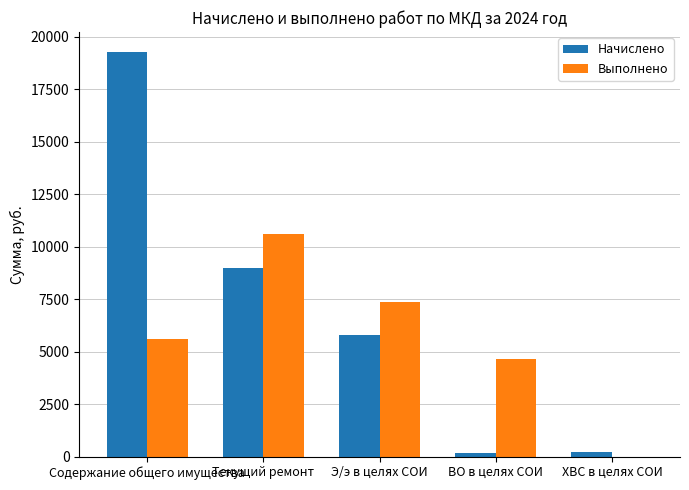

Which label corresponds to the largest value in the chart?

Содержание общего имущества